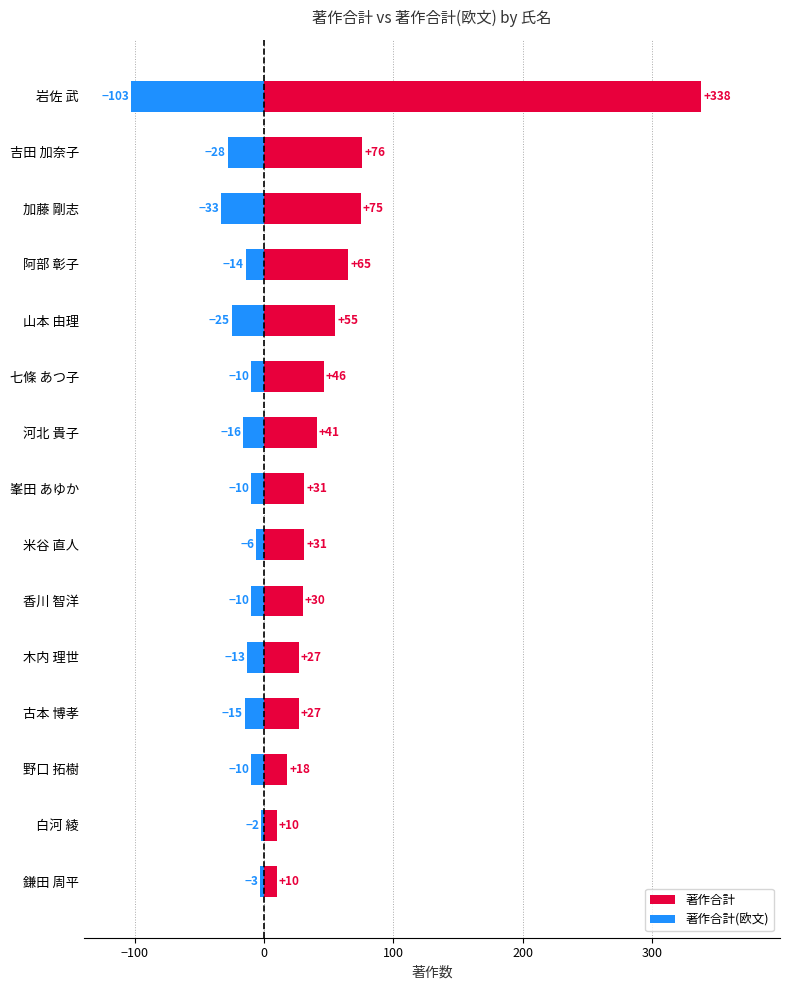

The 著作合計(欧文) series shows -4 at 鎌田 周平. True or false?

False